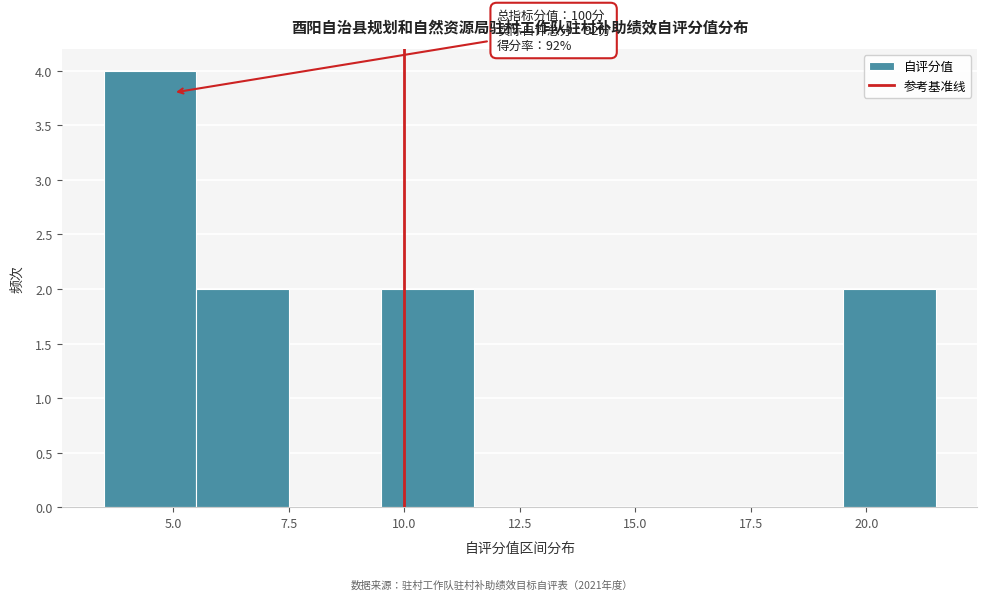

Which range on the x-axis has the tallest bar?

3.5 to 5.5